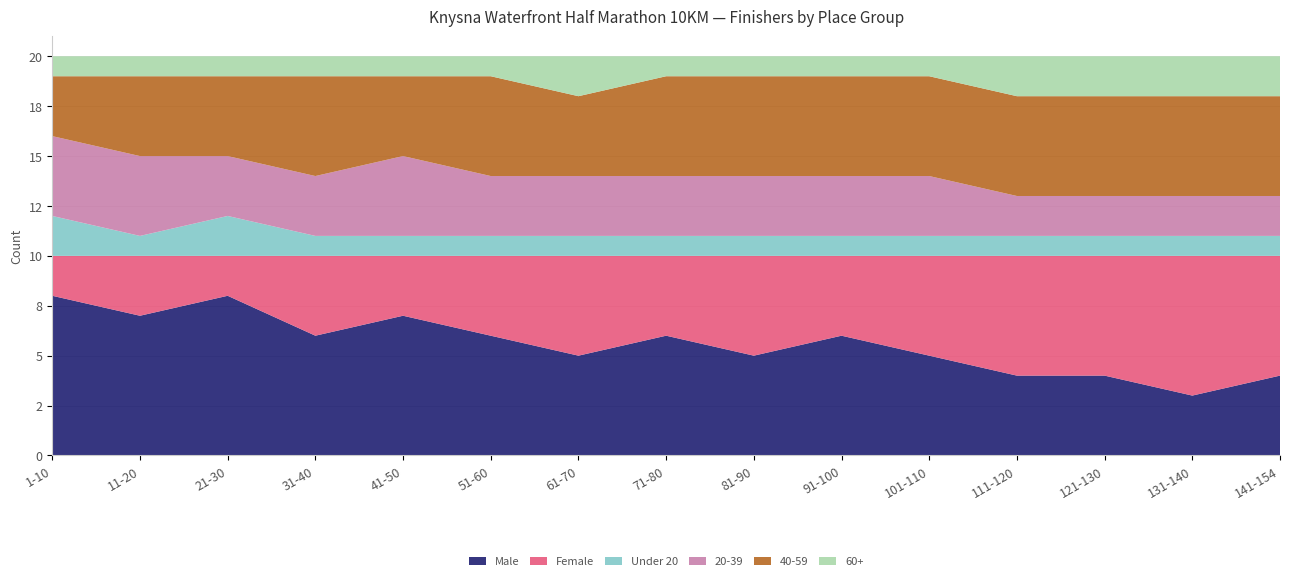

Reading left to right, extract all data points from this chart.

Male: 1-10=8	11-20=7	21-30=8	31-40=6	41-50=7	51-60=6	61-70=5	71-80=6	81-90=5	91-100=6	101-110=5	111-120=4	121-130=4	131-140=3	141-154=4
Female: 1-10=2	11-20=3	21-30=2	31-40=4	41-50=3	51-60=4	61-70=5	71-80=4	81-90=5	91-100=4	101-110=5	111-120=6	121-130=6	131-140=7	141-154=6
Under 20: 1-10=2	11-20=1	21-30=2	31-40=1	41-50=1	51-60=1	61-70=1	71-80=1	81-90=1	91-100=1	101-110=1	111-120=1	121-130=1	131-140=1	141-154=1
20-39: 1-10=4	11-20=4	21-30=3	31-40=3	41-50=4	51-60=3	61-70=3	71-80=3	81-90=3	91-100=3	101-110=3	111-120=2	121-130=2	131-140=2	141-154=2
40-59: 1-10=3	11-20=4	21-30=4	31-40=5	41-50=4	51-60=5	61-70=4	71-80=5	81-90=5	91-100=5	101-110=5	111-120=5	121-130=5	131-140=5	141-154=5
60+: 1-10=1	11-20=1	21-30=1	31-40=1	41-50=1	51-60=1	61-70=2	71-80=1	81-90=1	91-100=1	101-110=1	111-120=2	121-130=2	131-140=2	141-154=2